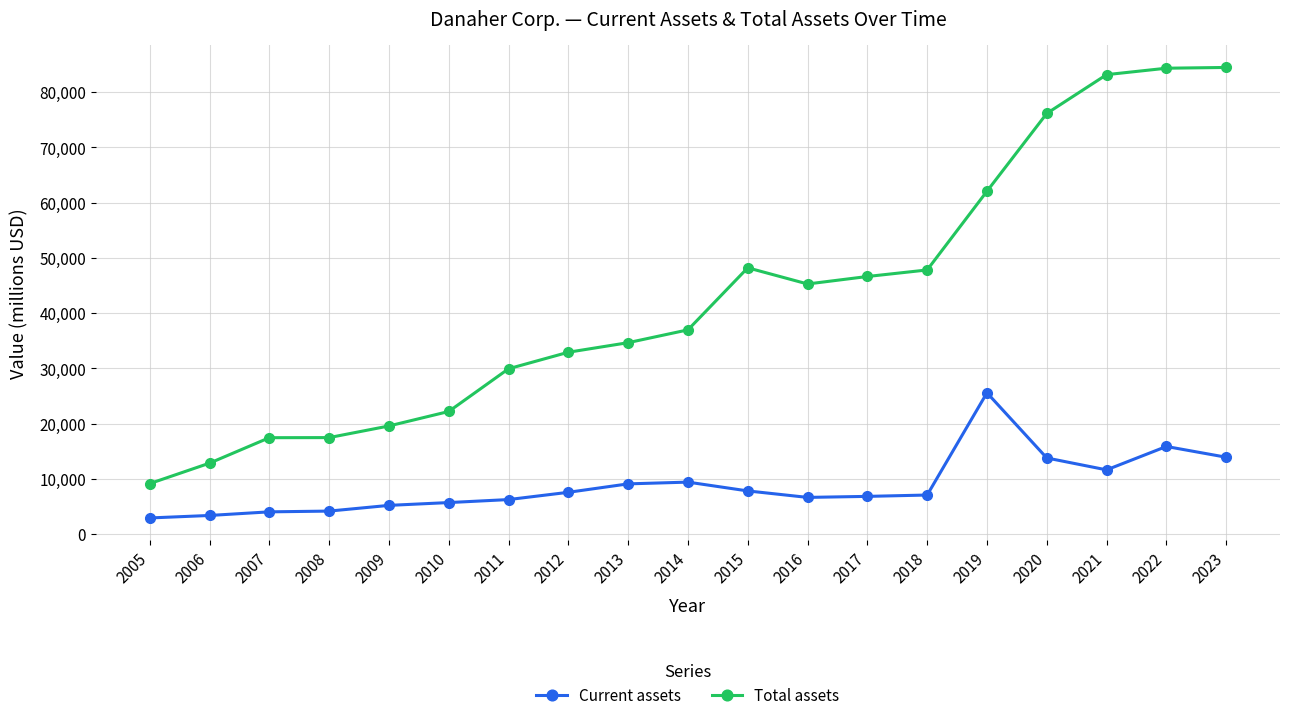

True or false: Total assets and Current assets cross at least once.

False